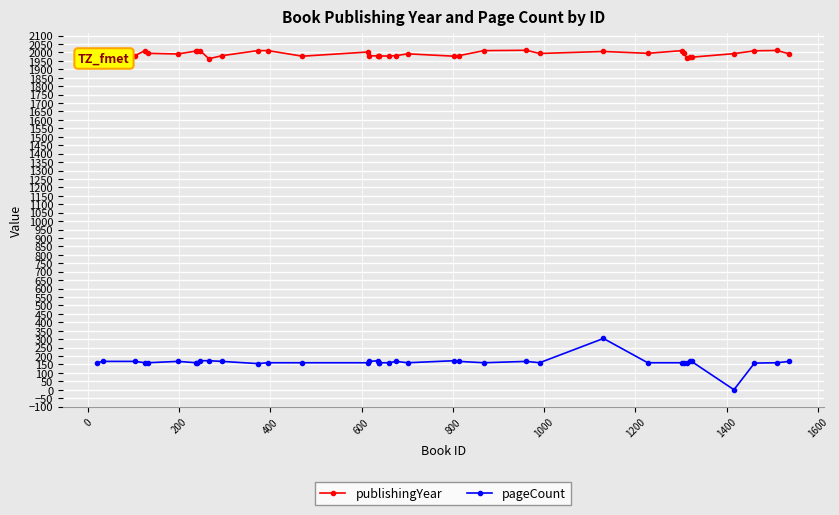

True or false: publishingYear has more than 2 interior local peaks.

True